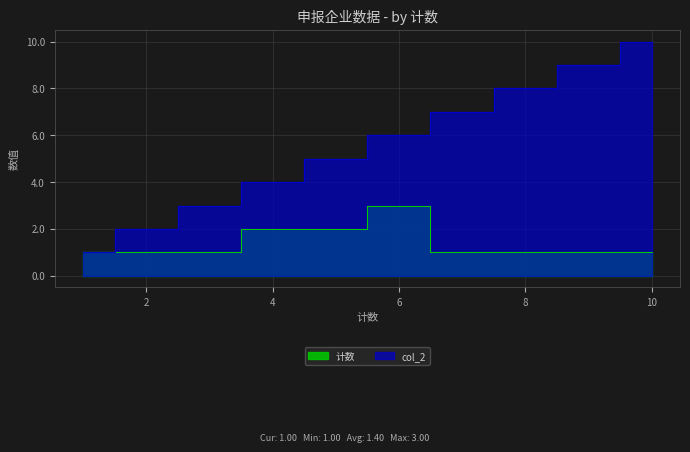

Which series has the largest range (max minus min)?

col_2